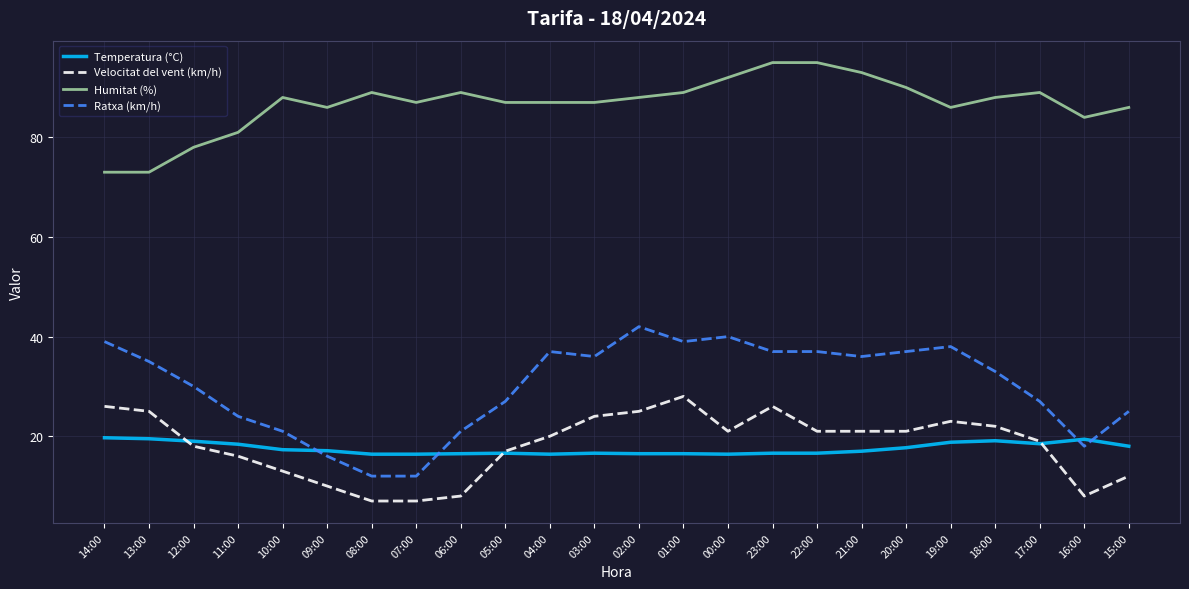

Between which two adjacent categories do Temperatura (°C) and Ratxa (km/h) first intersect?

10:00 and 09:00